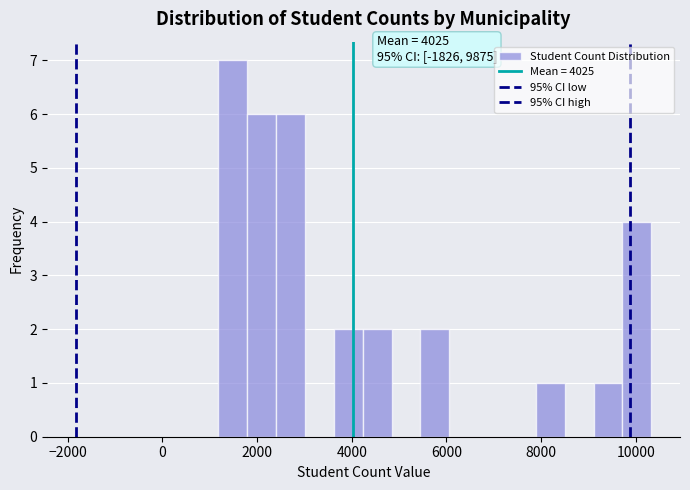

Around what value on the x-axis is the tallest bar? Give the approximate position of its centre, as read against the axis.

1400